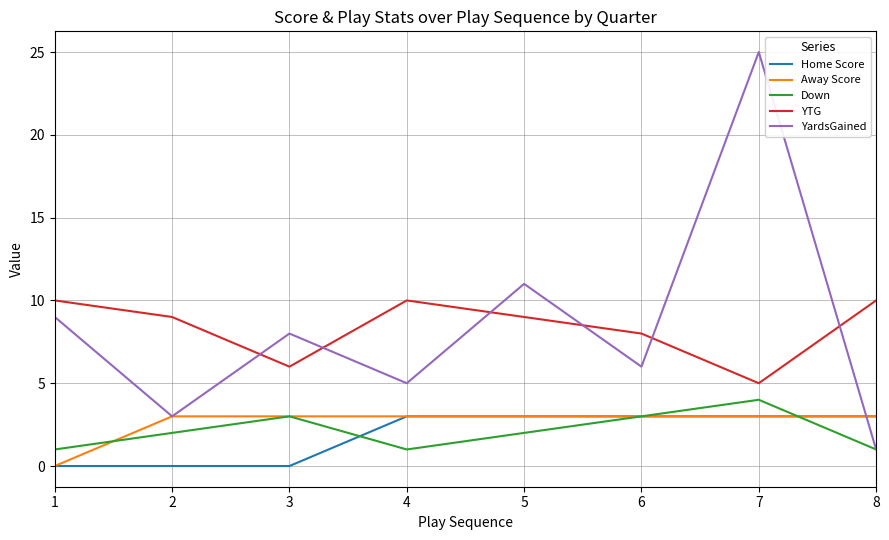

Which series has the widest spread of values?

YardsGained